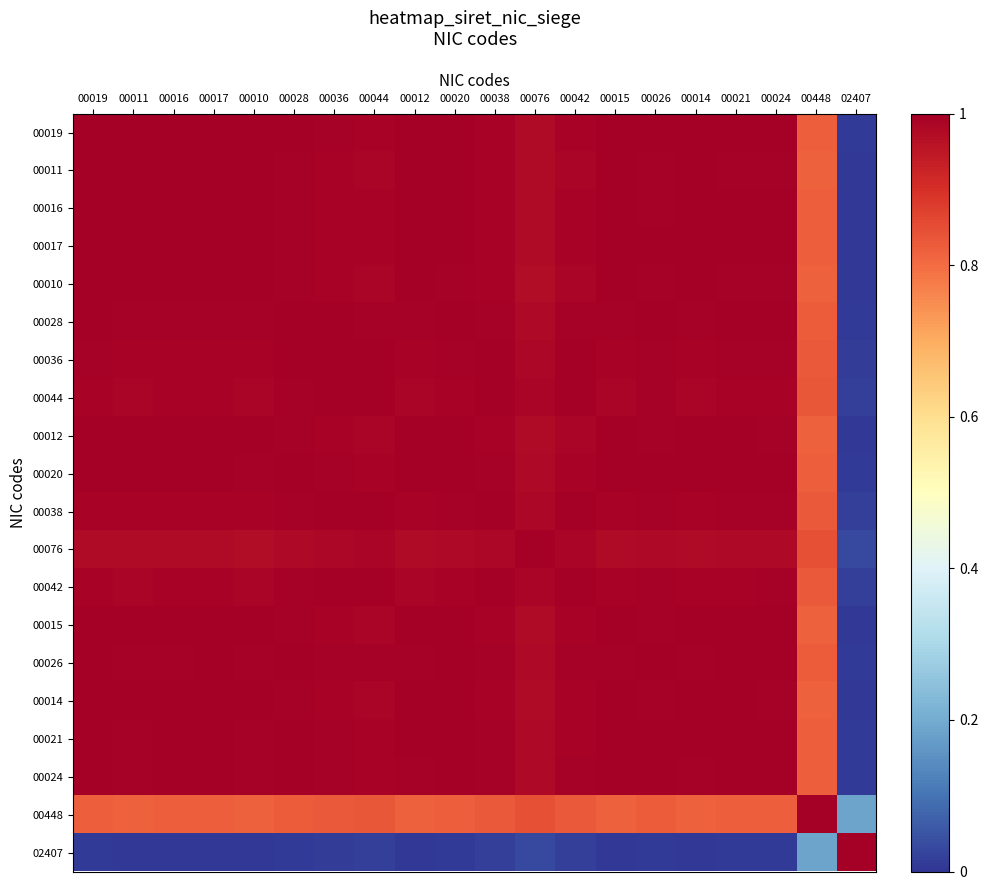

Reading left to right, transcribe all the data shown in this chart.

00019: 00019=1.0	00011=1.0	00016=1.0	00017=1.0	00010=1.0	00028=1.0	00036=1.0	00044=1.0	00012=1.0	00020=1.0	00038=1.0	00076=1.0	00042=1.0	00015=1.0	00026=1.0	00014=1.0	00021=1.0	00024=1.0	00448=0.8	02407=0.0
00011: 00019=1.0	00011=1.0	00016=1.0	00017=1.0	00010=1.0	00028=1.0	00036=1.0	00044=1.0	00012=1.0	00020=1.0	00038=1.0	00076=1.0	00042=1.0	00015=1.0	00026=1.0	00014=1.0	00021=1.0	00024=1.0	00448=0.8	02407=0.0
00016: 00019=1.0	00011=1.0	00016=1.0	00017=1.0	00010=1.0	00028=1.0	00036=1.0	00044=1.0	00012=1.0	00020=1.0	00038=1.0	00076=1.0	00042=1.0	00015=1.0	00026=1.0	00014=1.0	00021=1.0	00024=1.0	00448=0.8	02407=0.0
00017: 00019=1.0	00011=1.0	00016=1.0	00017=1.0	00010=1.0	00028=1.0	00036=1.0	00044=1.0	00012=1.0	00020=1.0	00038=1.0	00076=1.0	00042=1.0	00015=1.0	00026=1.0	00014=1.0	00021=1.0	00024=1.0	00448=0.8	02407=0.0
00010: 00019=1.0	00011=1.0	00016=1.0	00017=1.0	00010=1.0	00028=1.0	00036=1.0	00044=1.0	00012=1.0	00020=1.0	00038=1.0	00076=1.0	00042=1.0	00015=1.0	00026=1.0	00014=1.0	00021=1.0	00024=1.0	00448=0.8	02407=0.0
00028: 00019=1.0	00011=1.0	00016=1.0	00017=1.0	00010=1.0	00028=1.0	00036=1.0	00044=1.0	00012=1.0	00020=1.0	00038=1.0	00076=1.0	00042=1.0	00015=1.0	00026=1.0	00014=1.0	00021=1.0	00024=1.0	00448=0.8	02407=0.0
00036: 00019=1.0	00011=1.0	00016=1.0	00017=1.0	00010=1.0	00028=1.0	00036=1.0	00044=1.0	00012=1.0	00020=1.0	00038=1.0	00076=1.0	00042=1.0	00015=1.0	00026=1.0	00014=1.0	00021=1.0	00024=1.0	00448=0.8	02407=0.0
00044: 00019=1.0	00011=1.0	00016=1.0	00017=1.0	00010=1.0	00028=1.0	00036=1.0	00044=1.0	00012=1.0	00020=1.0	00038=1.0	00076=1.0	00042=1.0	00015=1.0	00026=1.0	00014=1.0	00021=1.0	00024=1.0	00448=0.8	02407=0.0
00012: 00019=1.0	00011=1.0	00016=1.0	00017=1.0	00010=1.0	00028=1.0	00036=1.0	00044=1.0	00012=1.0	00020=1.0	00038=1.0	00076=1.0	00042=1.0	00015=1.0	00026=1.0	00014=1.0	00021=1.0	00024=1.0	00448=0.8	02407=0.0
00020: 00019=1.0	00011=1.0	00016=1.0	00017=1.0	00010=1.0	00028=1.0	00036=1.0	00044=1.0	00012=1.0	00020=1.0	00038=1.0	00076=1.0	00042=1.0	00015=1.0	00026=1.0	00014=1.0	00021=1.0	00024=1.0	00448=0.8	02407=0.0
00038: 00019=1.0	00011=1.0	00016=1.0	00017=1.0	00010=1.0	00028=1.0	00036=1.0	00044=1.0	00012=1.0	00020=1.0	00038=1.0	00076=1.0	00042=1.0	00015=1.0	00026=1.0	00014=1.0	00021=1.0	00024=1.0	00448=0.8	02407=0.0
00076: 00019=1.0	00011=1.0	00016=1.0	00017=1.0	00010=1.0	00028=1.0	00036=1.0	00044=1.0	00012=1.0	00020=1.0	00038=1.0	00076=1.0	00042=1.0	00015=1.0	00026=1.0	00014=1.0	00021=1.0	00024=1.0	00448=0.8	02407=0.0
00042: 00019=1.0	00011=1.0	00016=1.0	00017=1.0	00010=1.0	00028=1.0	00036=1.0	00044=1.0	00012=1.0	00020=1.0	00038=1.0	00076=1.0	00042=1.0	00015=1.0	00026=1.0	00014=1.0	00021=1.0	00024=1.0	00448=0.8	02407=0.0
00015: 00019=1.0	00011=1.0	00016=1.0	00017=1.0	00010=1.0	00028=1.0	00036=1.0	00044=1.0	00012=1.0	00020=1.0	00038=1.0	00076=1.0	00042=1.0	00015=1.0	00026=1.0	00014=1.0	00021=1.0	00024=1.0	00448=0.8	02407=0.0
00026: 00019=1.0	00011=1.0	00016=1.0	00017=1.0	00010=1.0	00028=1.0	00036=1.0	00044=1.0	00012=1.0	00020=1.0	00038=1.0	00076=1.0	00042=1.0	00015=1.0	00026=1.0	00014=1.0	00021=1.0	00024=1.0	00448=0.8	02407=0.0
00014: 00019=1.0	00011=1.0	00016=1.0	00017=1.0	00010=1.0	00028=1.0	00036=1.0	00044=1.0	00012=1.0	00020=1.0	00038=1.0	00076=1.0	00042=1.0	00015=1.0	00026=1.0	00014=1.0	00021=1.0	00024=1.0	00448=0.8	02407=0.0
00021: 00019=1.0	00011=1.0	00016=1.0	00017=1.0	00010=1.0	00028=1.0	00036=1.0	00044=1.0	00012=1.0	00020=1.0	00038=1.0	00076=1.0	00042=1.0	00015=1.0	00026=1.0	00014=1.0	00021=1.0	00024=1.0	00448=0.8	02407=0.0
00024: 00019=1.0	00011=1.0	00016=1.0	00017=1.0	00010=1.0	00028=1.0	00036=1.0	00044=1.0	00012=1.0	00020=1.0	00038=1.0	00076=1.0	00042=1.0	00015=1.0	00026=1.0	00014=1.0	00021=1.0	00024=1.0	00448=0.8	02407=0.0
00448: 00019=0.8	00011=0.8	00016=0.8	00017=0.8	00010=0.8	00028=0.8	00036=0.8	00044=0.8	00012=0.8	00020=0.8	00038=0.8	00076=0.8	00042=0.8	00015=0.8	00026=0.8	00014=0.8	00021=0.8	00024=0.8	00448=1.0	02407=0.2
02407: 00019=0.0	00011=0.0	00016=0.0	00017=0.0	00010=0.0	00028=0.0	00036=0.0	00044=0.0	00012=0.0	00020=0.0	00038=0.0	00076=0.0	00042=0.0	00015=0.0	00026=0.0	00014=0.0	00021=0.0	00024=0.0	00448=0.2	02407=1.0